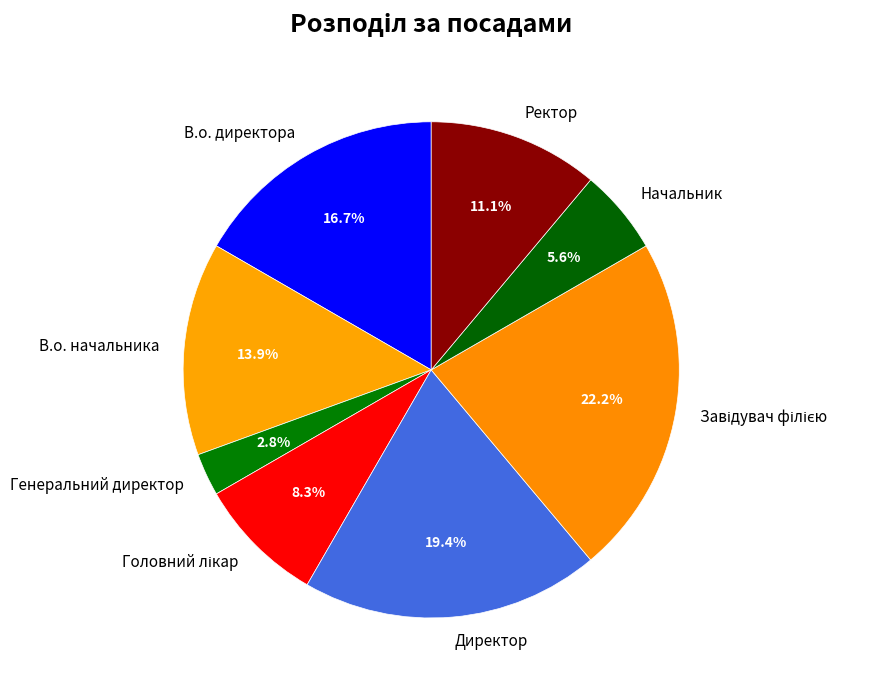

Which slice is the smallest?

Генеральний директор